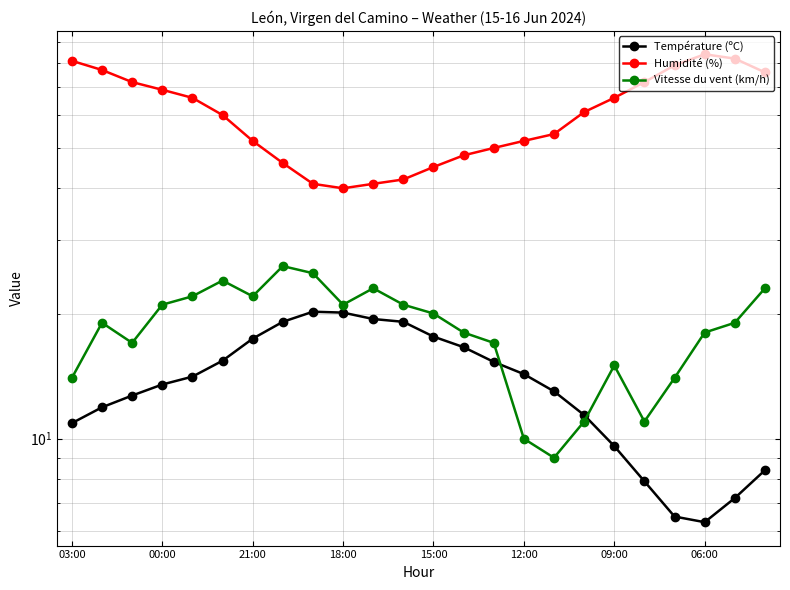

What is the total value across all series at 21:00?

101.7